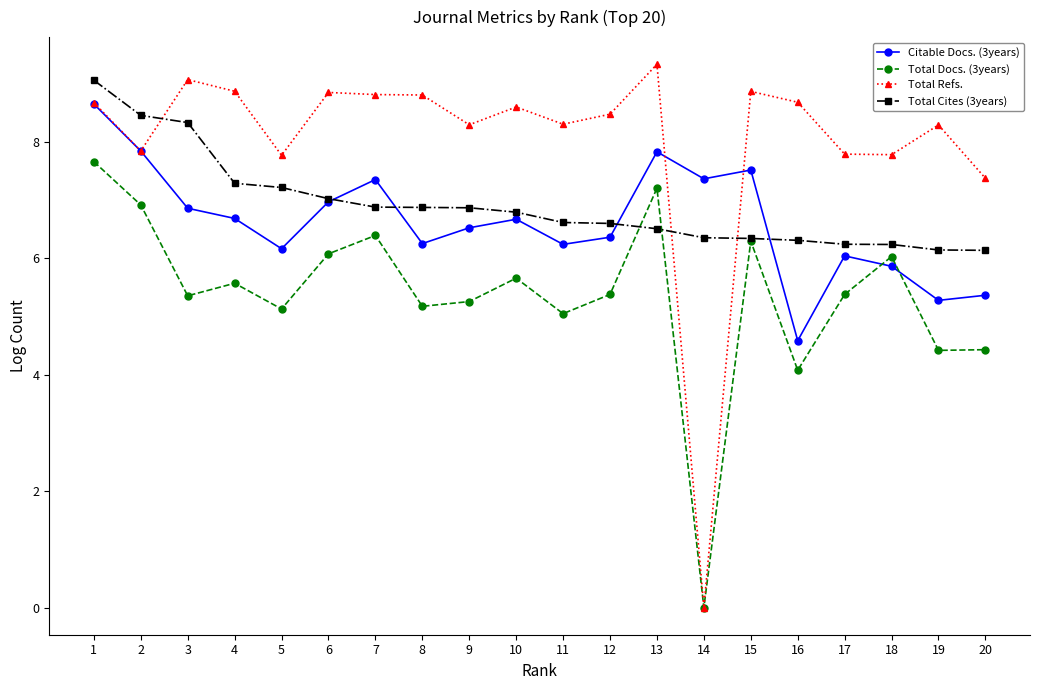

What is the difference between the Total Docs. (3years) values at 8 and 4?

0.4